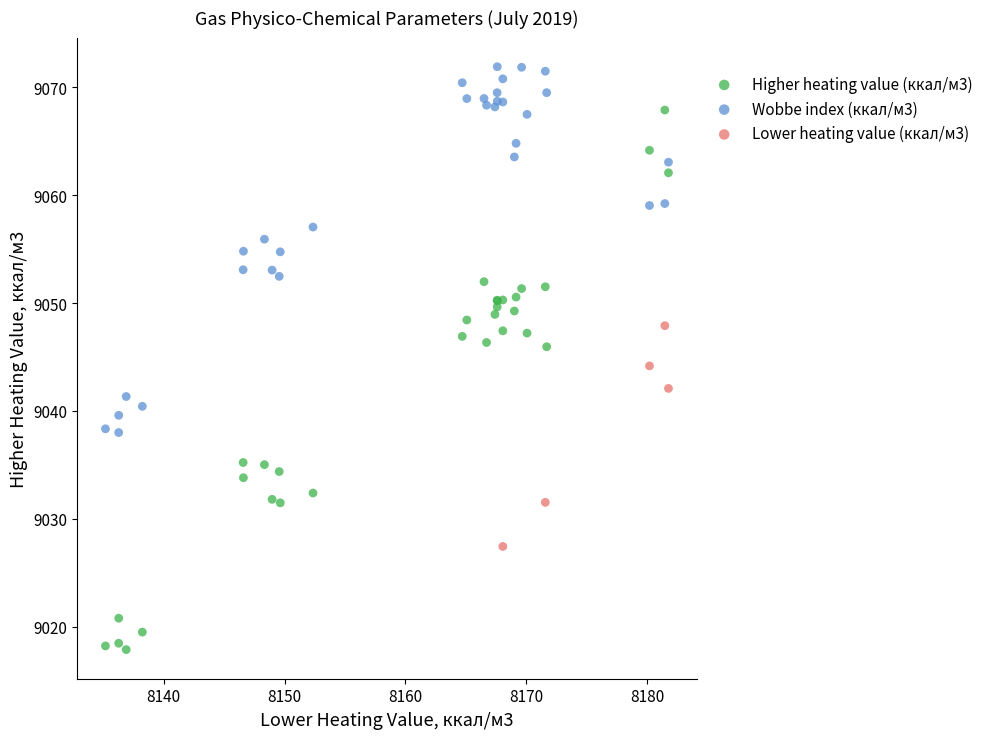

Which series has the widest spread of Y values?

Higher heating value (ккал/м3)